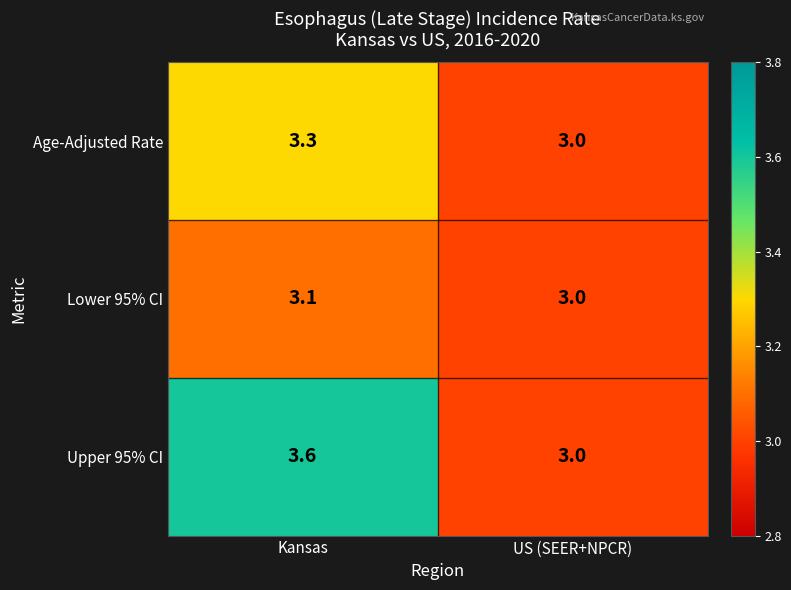

Reading left to right, what are all the values shown in this chart?

Age-Adjusted Rate: Kansas=3.3	US (SEER+NPCR)=3.0
Lower 95% CI: Kansas=3.1	US (SEER+NPCR)=3.0
Upper 95% CI: Kansas=3.6	US (SEER+NPCR)=3.0